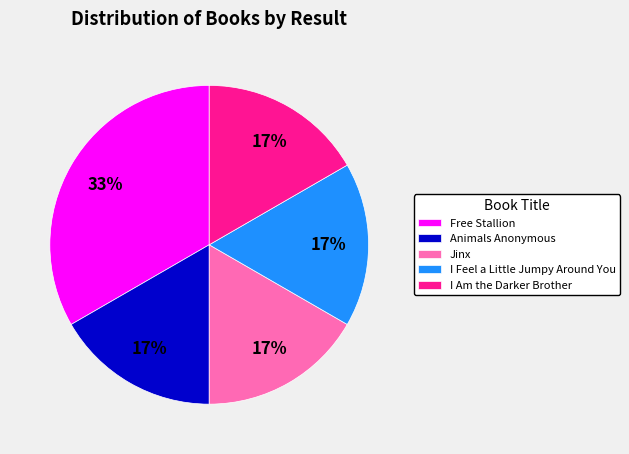

To the nearest percent, what percentage of the pie is Jinx?

17%